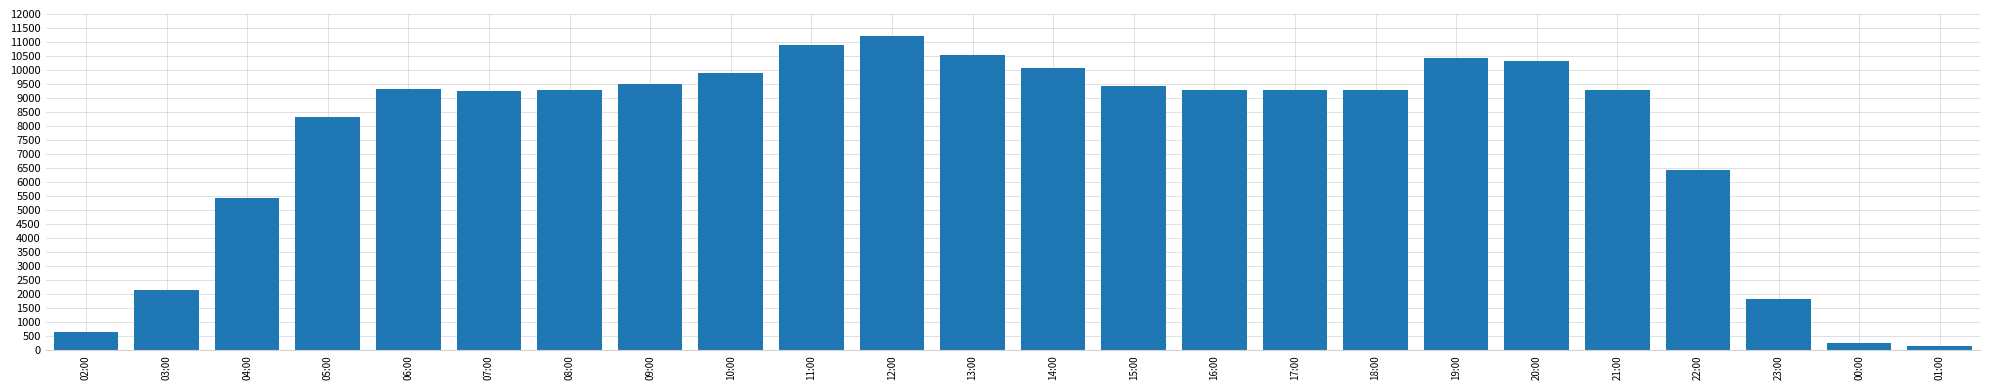

What is the ratio of the value at 12:00 to the value at 06:00?

1.2